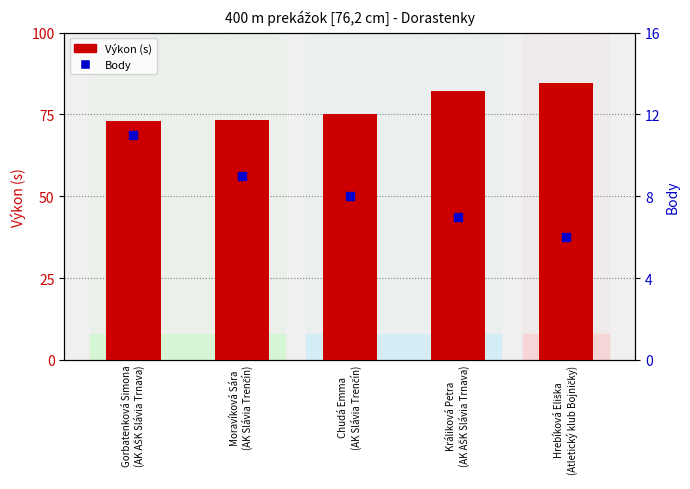

Which series has the largest total across all categories?

Výkon (s)